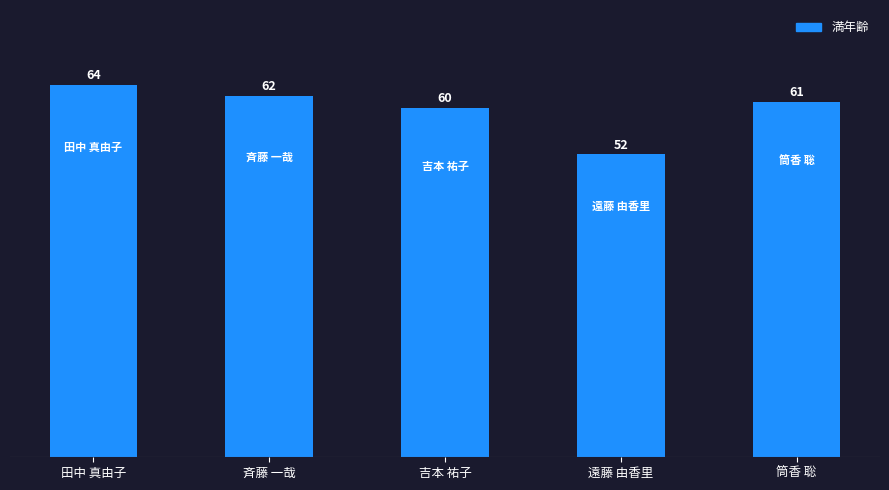

The chart shows a value of 31 at 斉藤 一哉. True or false?

False